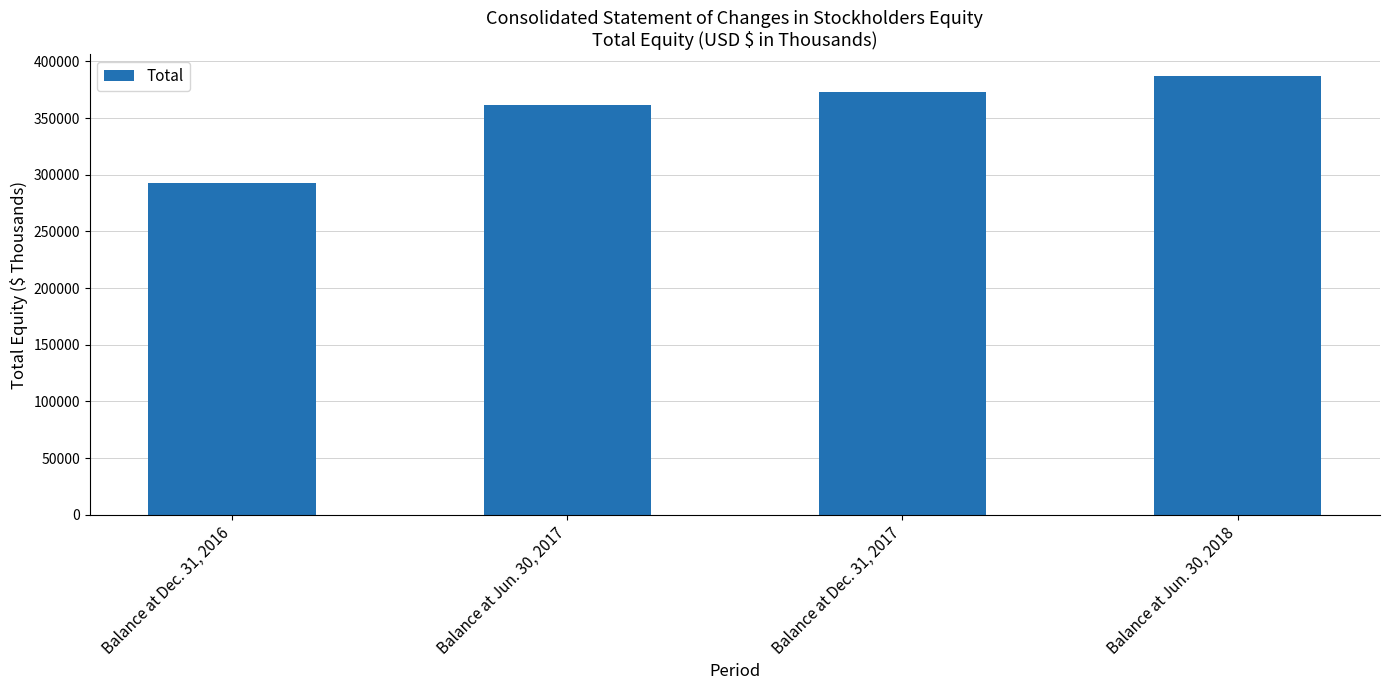

What is the value of the 3rd bar from the left?

373286